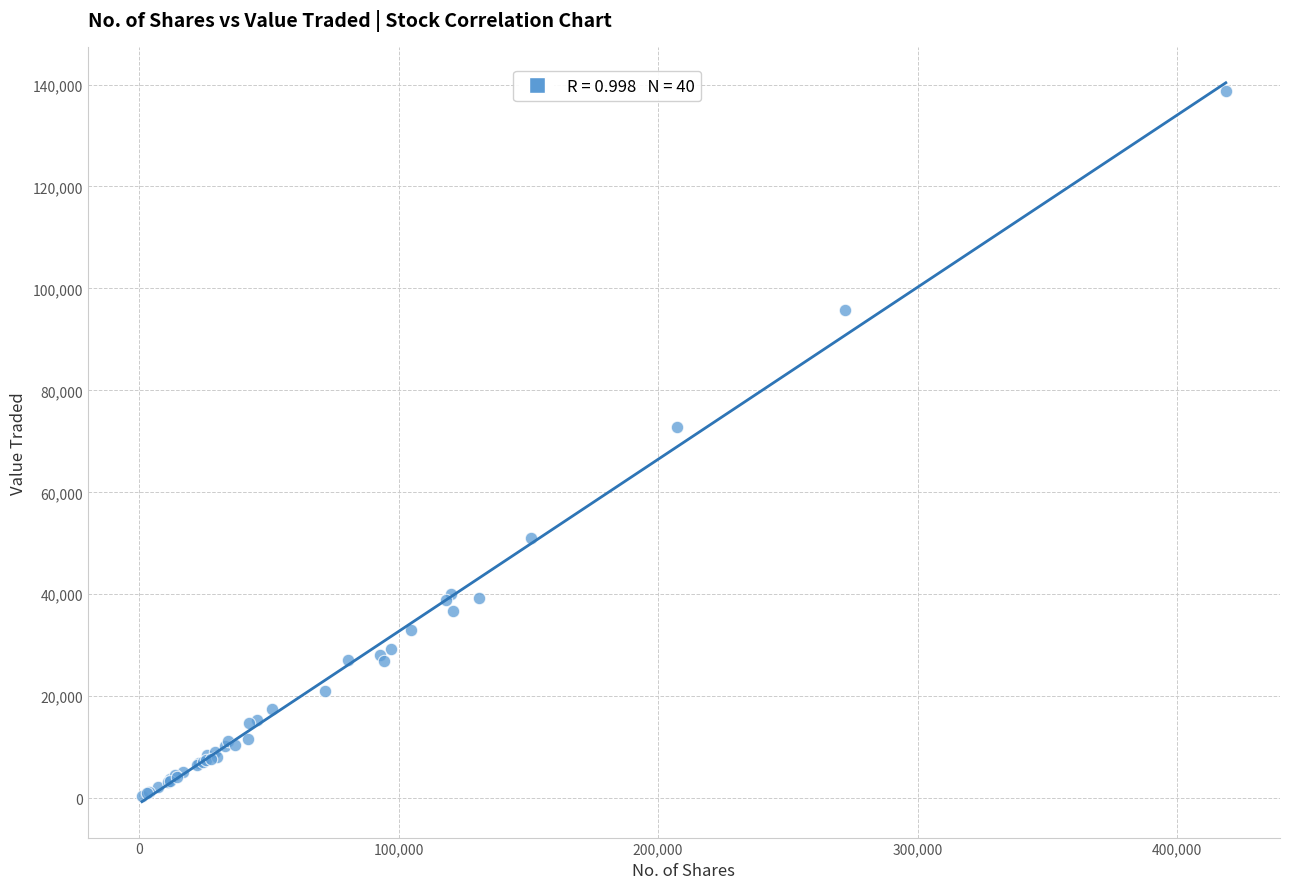

What Y value in the scatter plot is closest to 69574?

72750